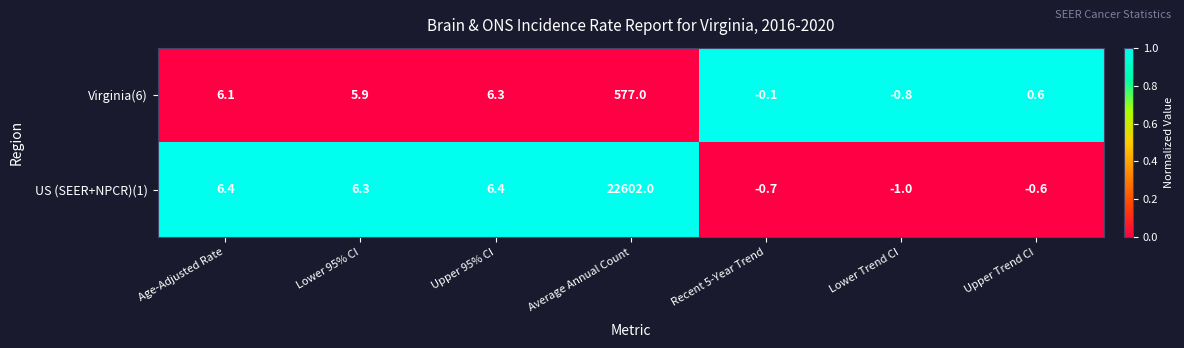

Reading left to right, transcribe all the data shown in this chart.

Virginia(6): 6.1	5.9	6.3	577.0	-0.1	-0.8	0.6
US (SEER+NPCR)(1): 6.4	6.3	6.4	22602.0	-0.7	-1.0	-0.6